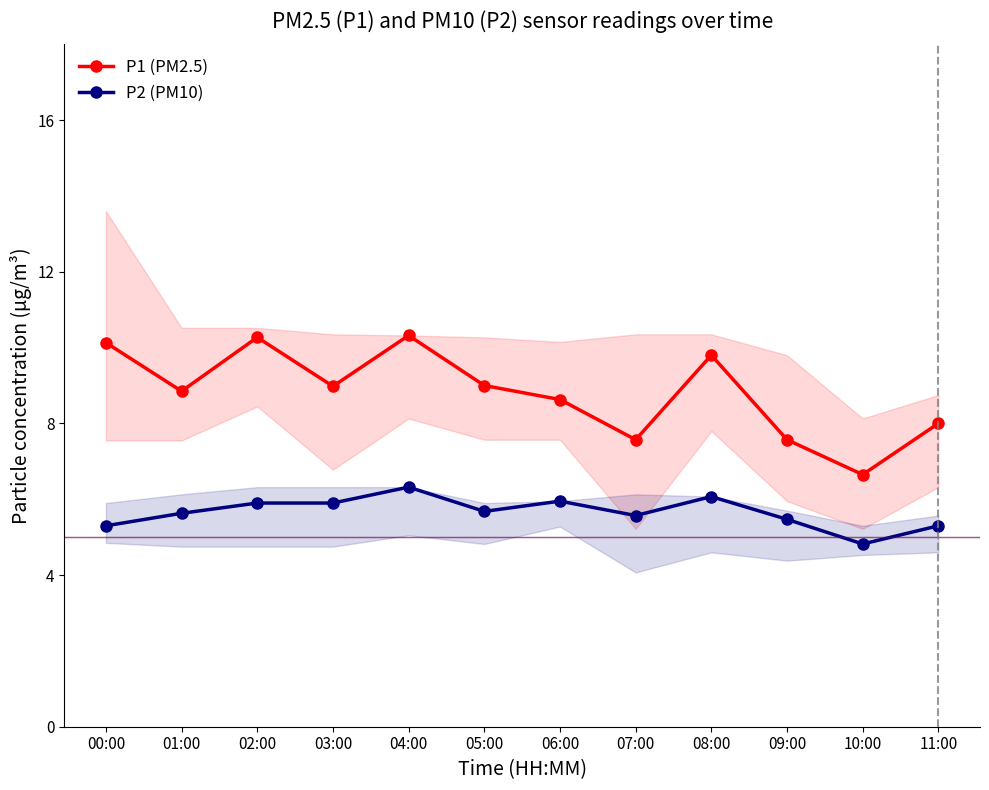

What is the sum of the P2 (PM10) values at 07:00 and 11:00?

10.9